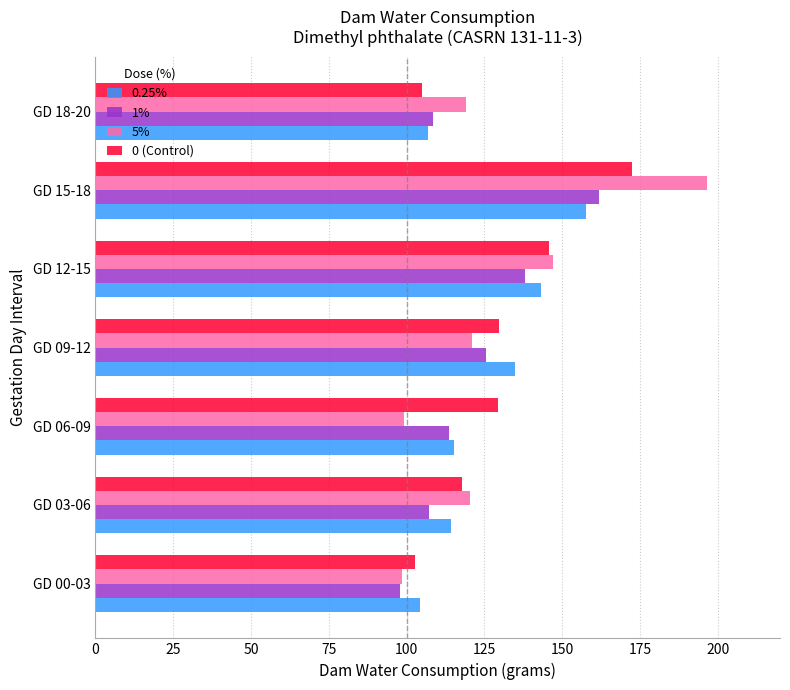

What is the average value of the 5% series?

128.8